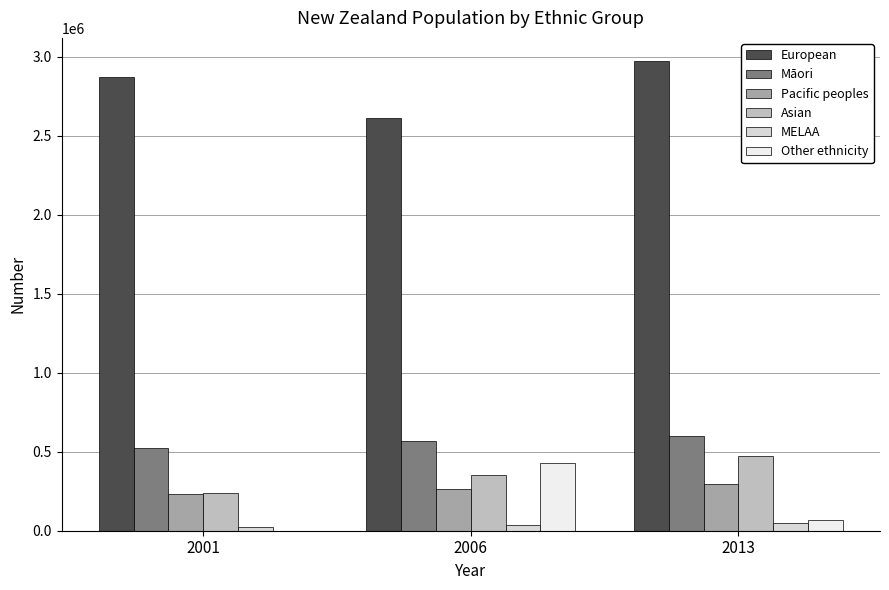

How many categories are shown in the chart?

3